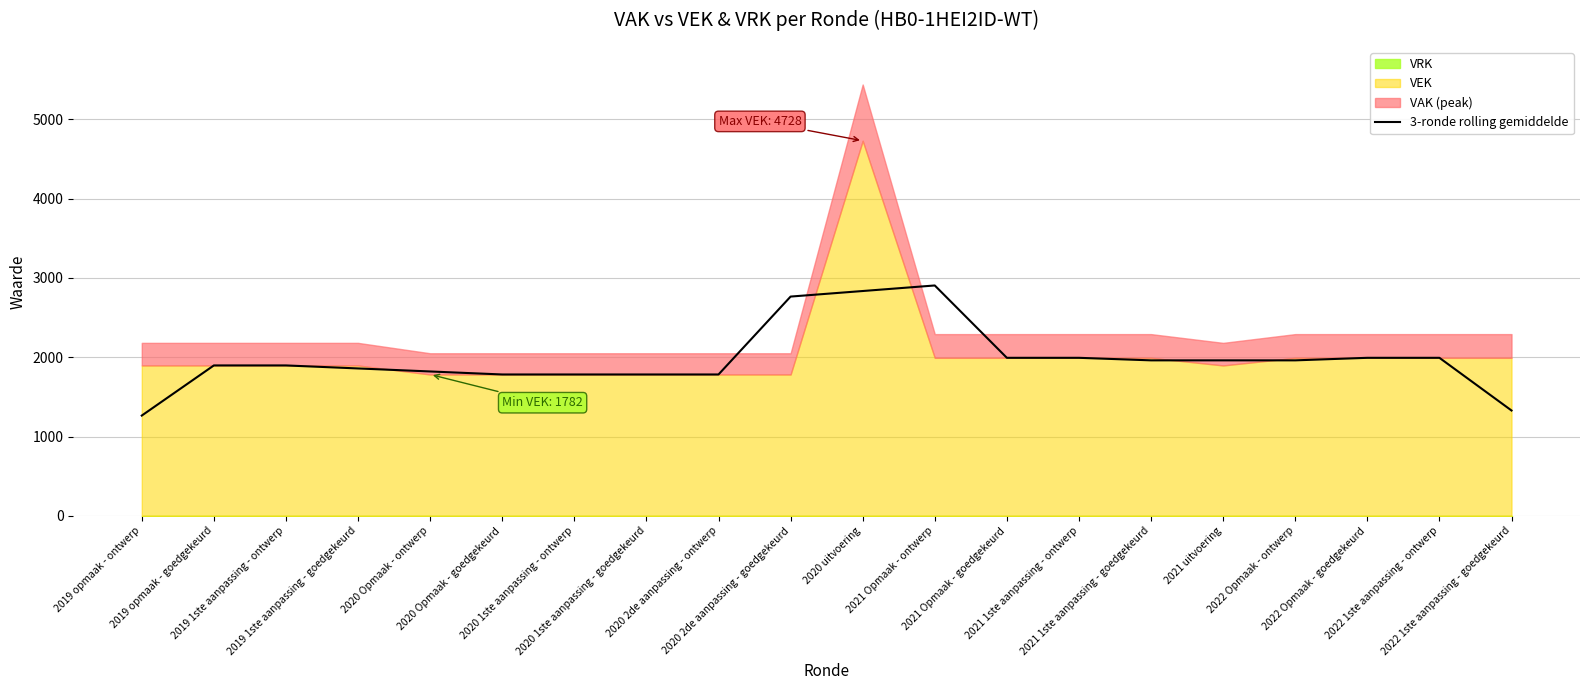

True or false: the data has more than 0 interior local peaks.

True